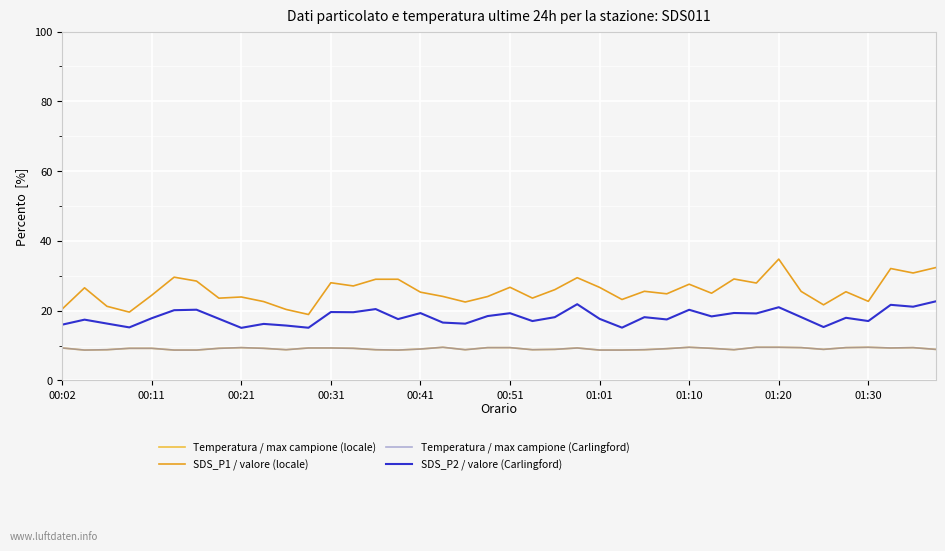

Does the chart have visible grid lines?

Yes